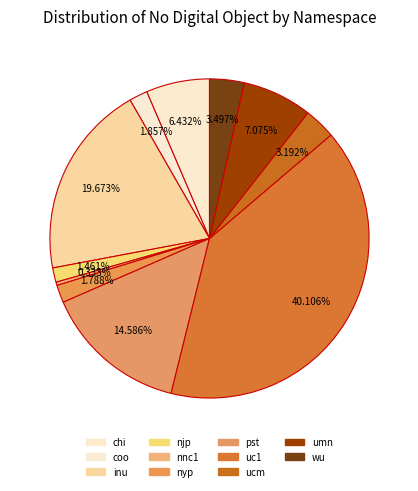

What is the smallest slice in the pie chart?

nnc1